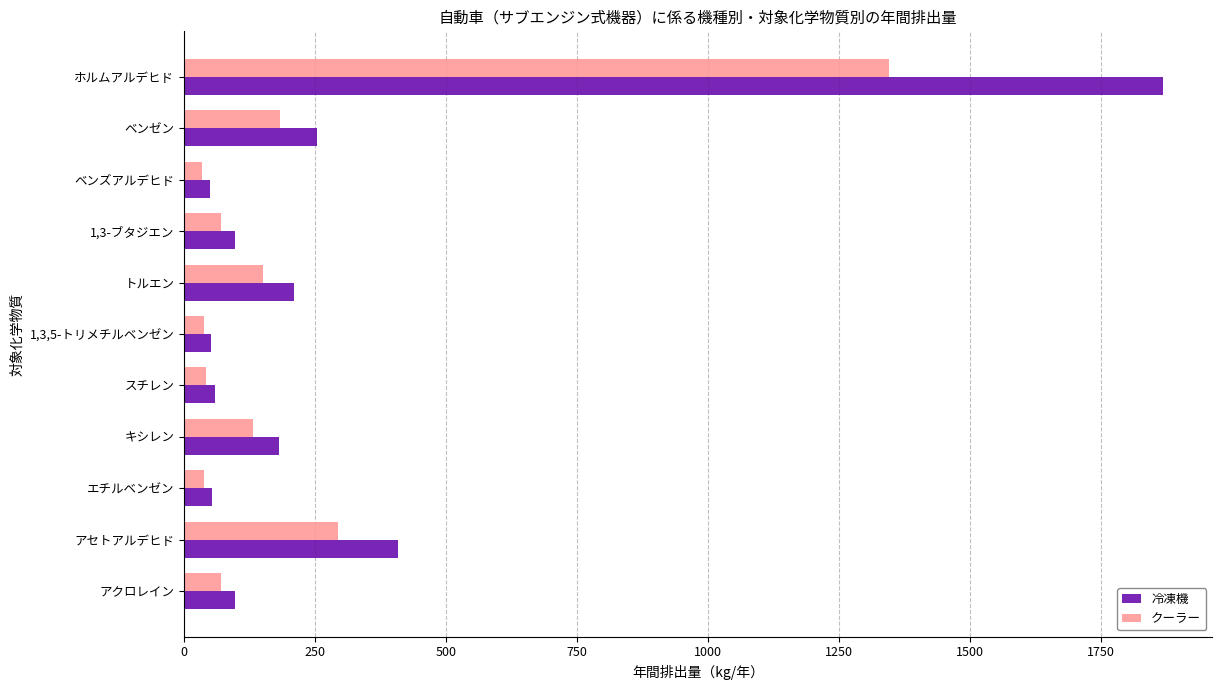

Rank the series by their average value, from lowest to highest.

クーラー, 冷凍機